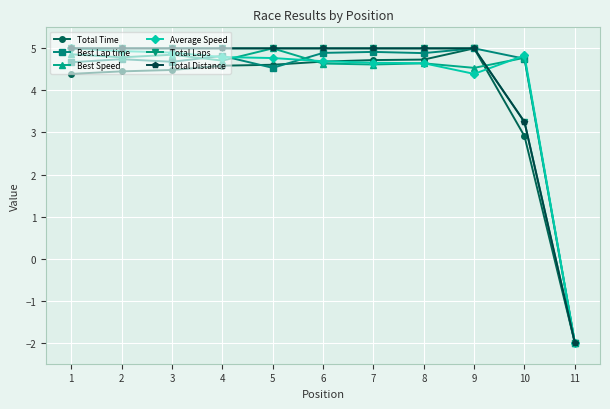

How many lines are shown in the chart?

6